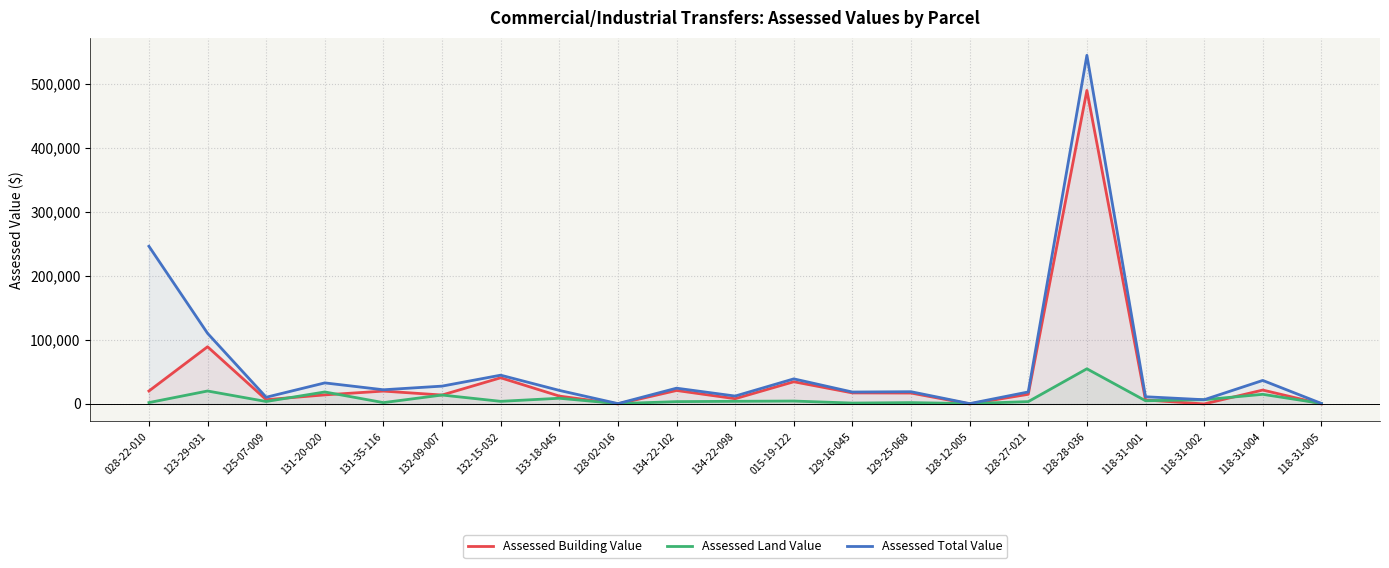

True or false: Assessed Total Value has more than 2 interior local peaks.

True